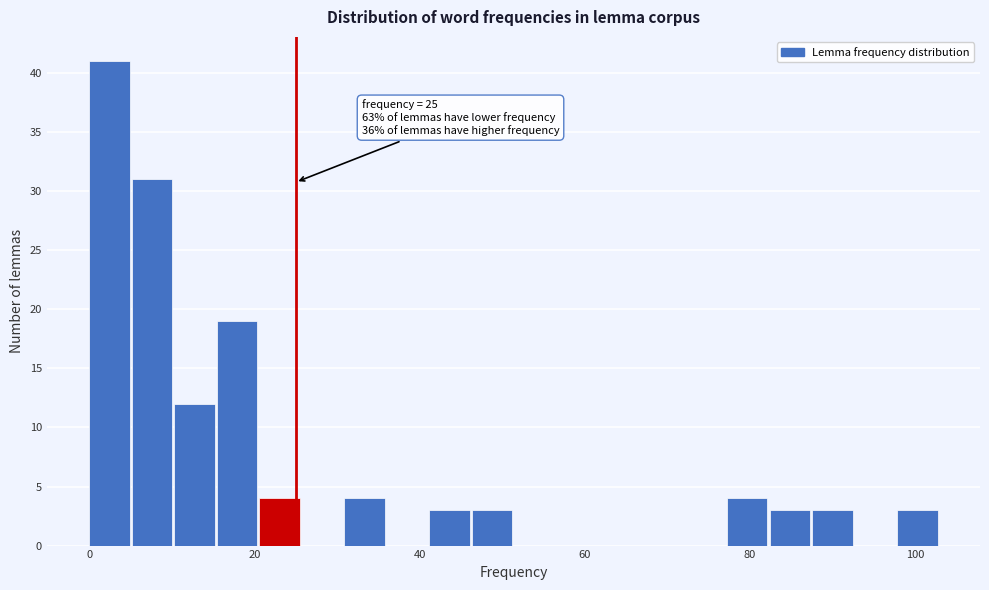

Read against the x-axis, roughly where is the centre of the tallest bar?

2